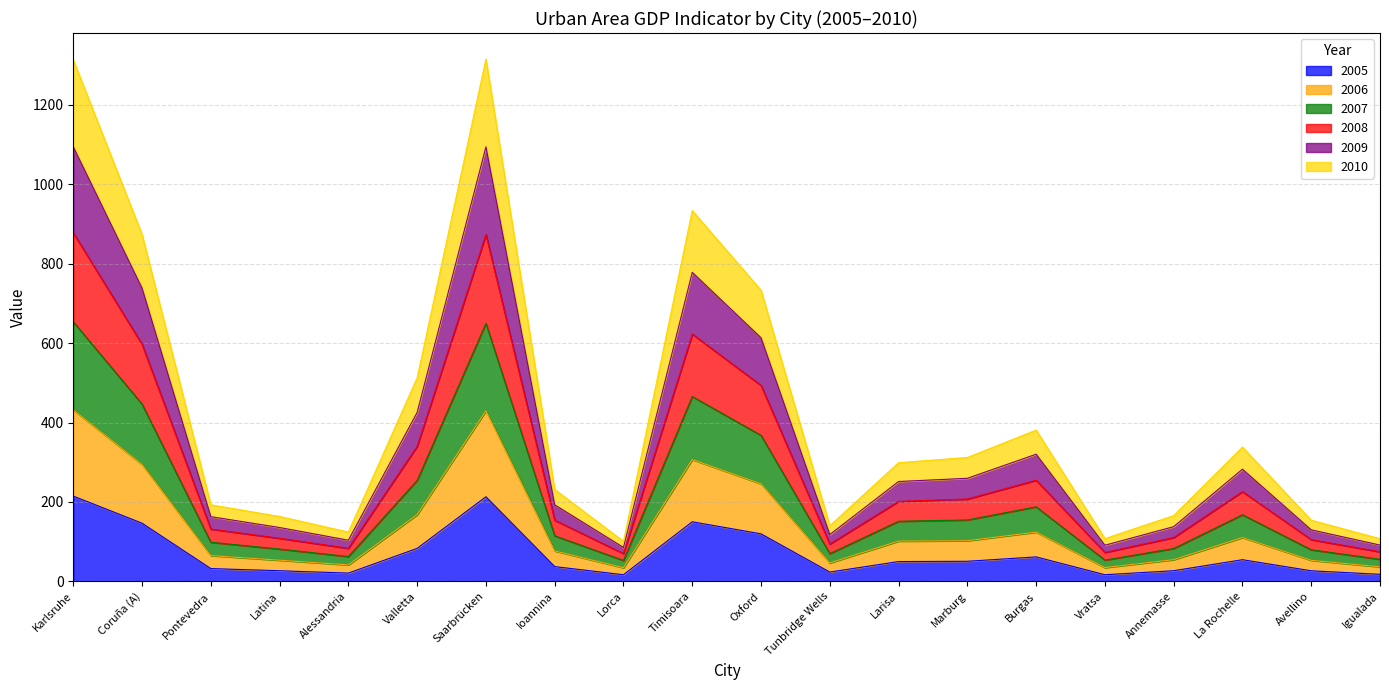

What is the total value across all series at Marburg?

312.0